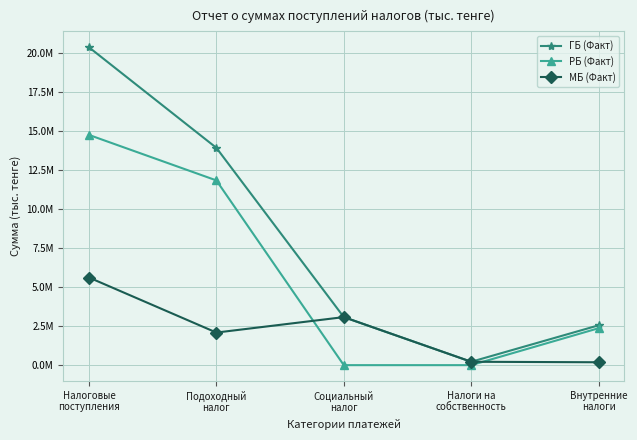

What are all the series names shown in the legend?

ГБ (Факт), РБ (Факт), МБ (Факт)